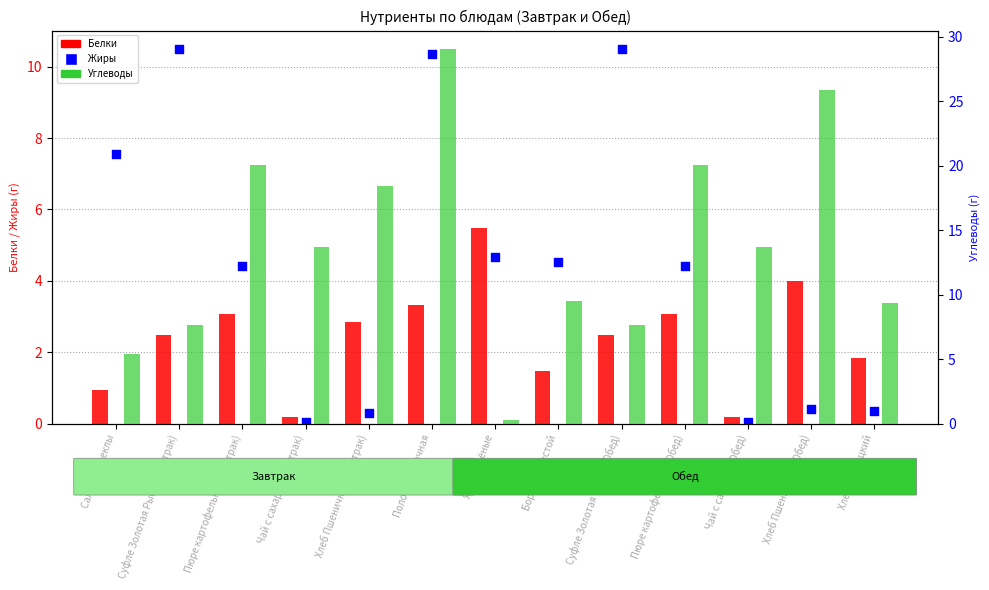

Which series has the largest Y range (max minus min)?

Углеводы